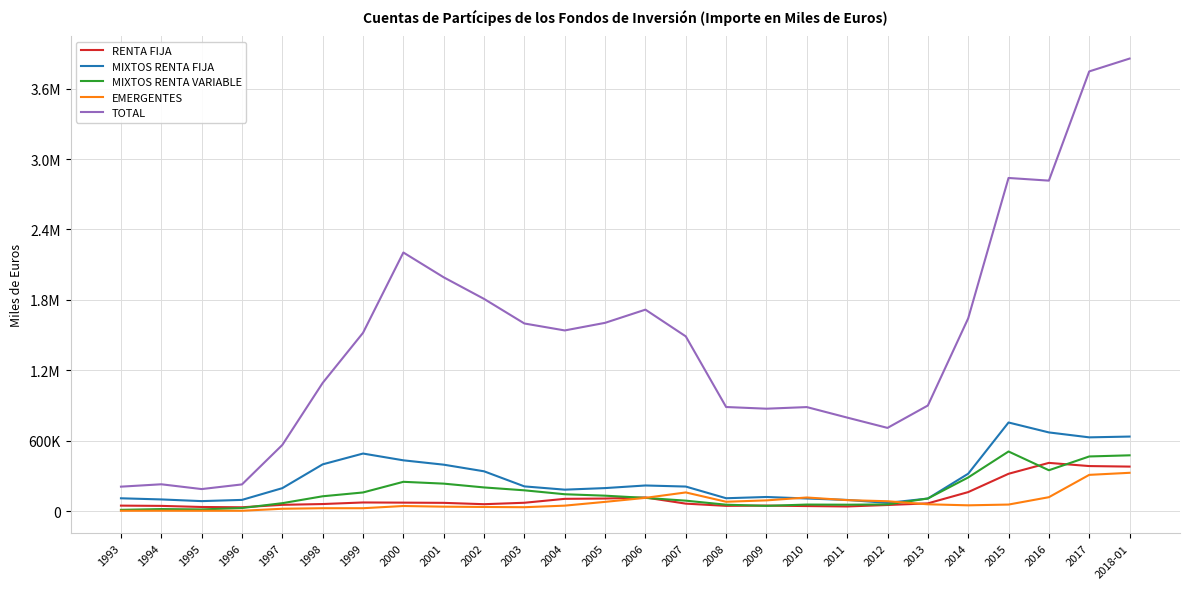

What are all the series names shown in the legend?

RENTA FIJA, MIXTOS RENTA FIJA, MIXTOS RENTA VARIABLE, EMERGENTES, TOTAL